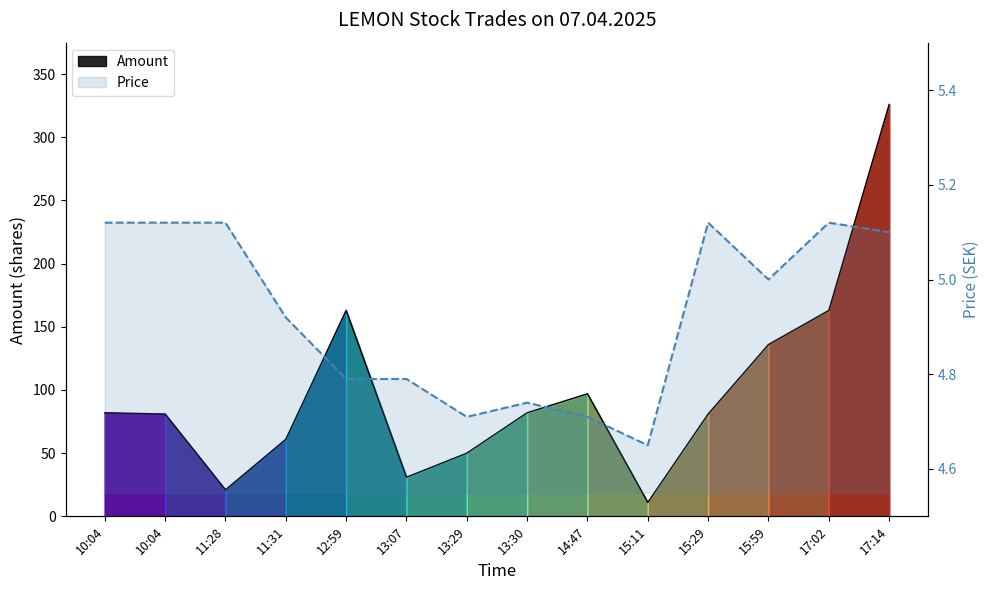

What is the average value of the Price series?

4.9